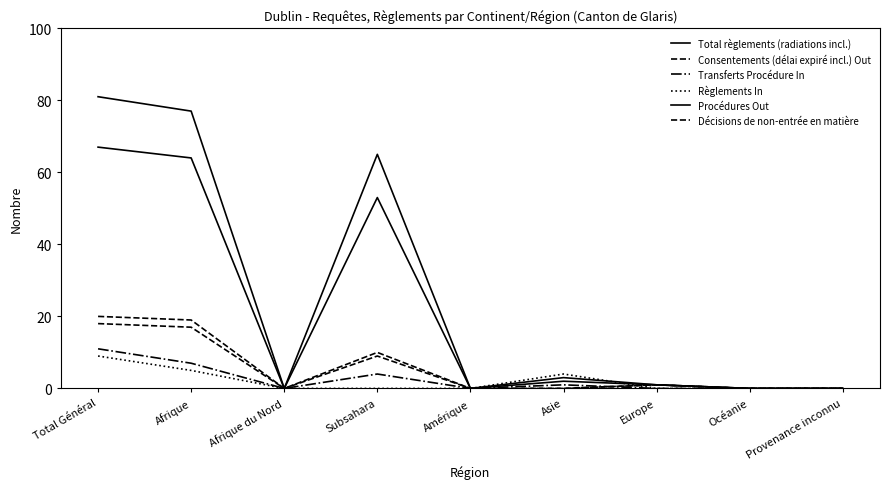

What is the label of the 1st point from the right?

Provenance inconnu